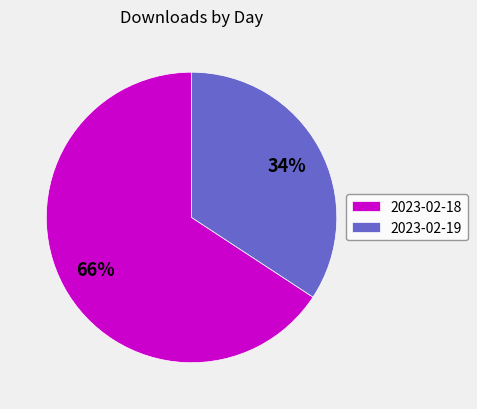

Combined, do 2023-02-19 and 2023-02-18 account for over 50%?

Yes